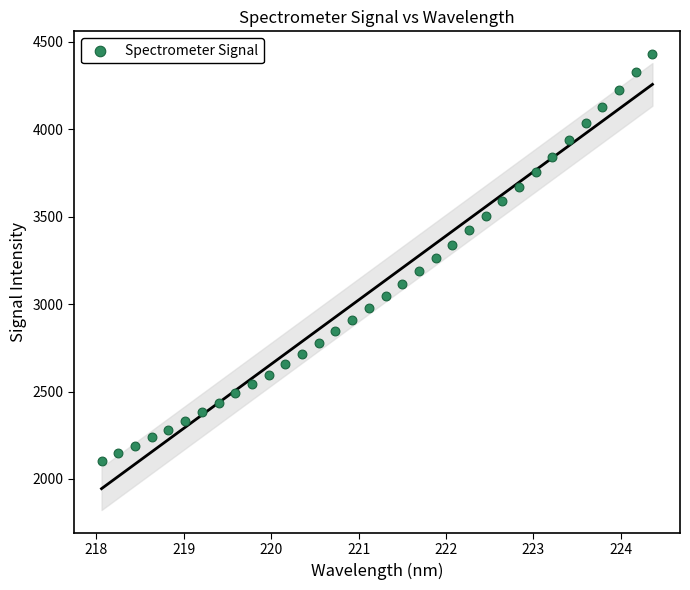

What is the range of X values (max minus min)?

6.3